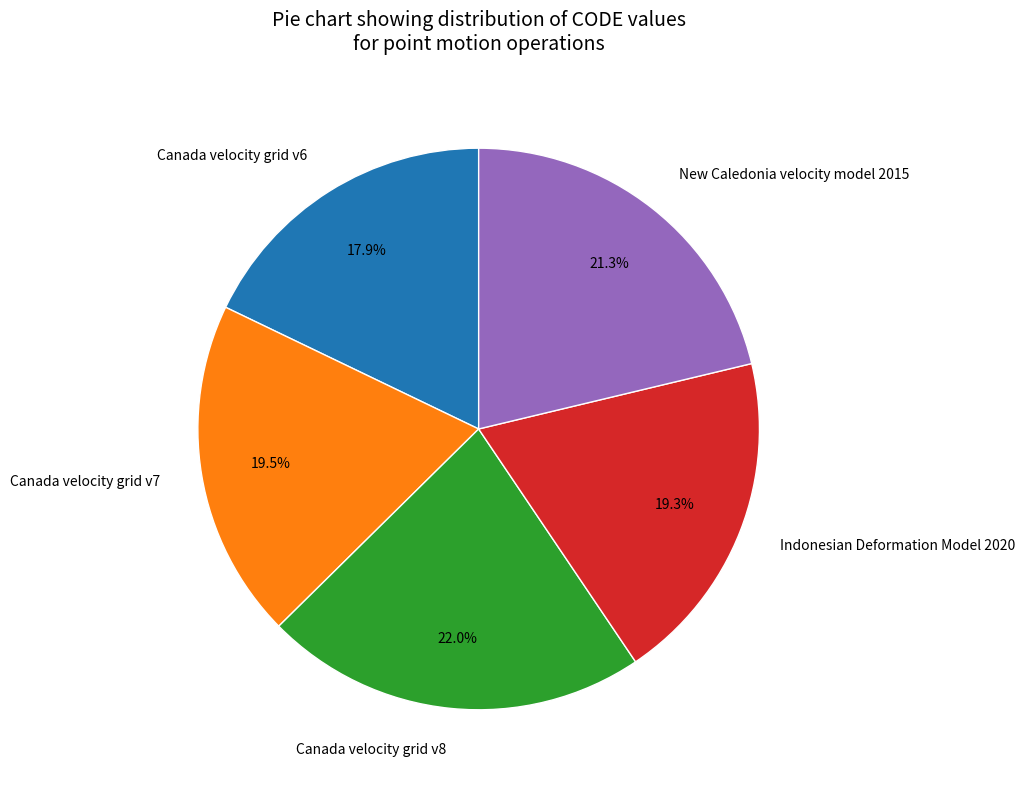

Approximately how many times larger is the value at New Caledonia velocity model 2015 compared to Canada velocity grid v8?

1.0